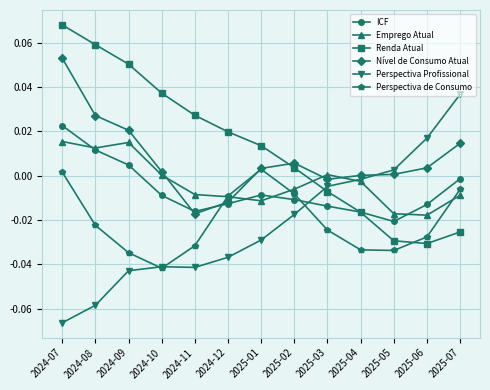

Is it true that Nível de Consumo Atual equals 0.0 at 2024-08?

True